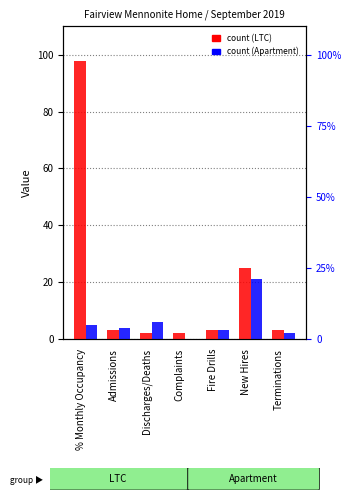

Which label corresponds to the smallest value in the chart?

Complaints